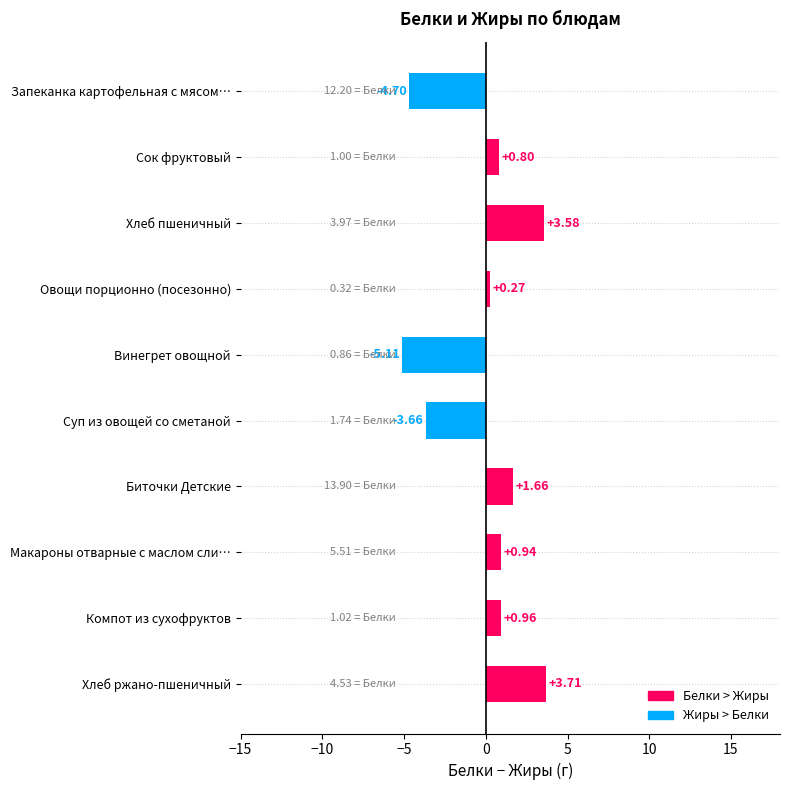

How many data points does each series have?

10